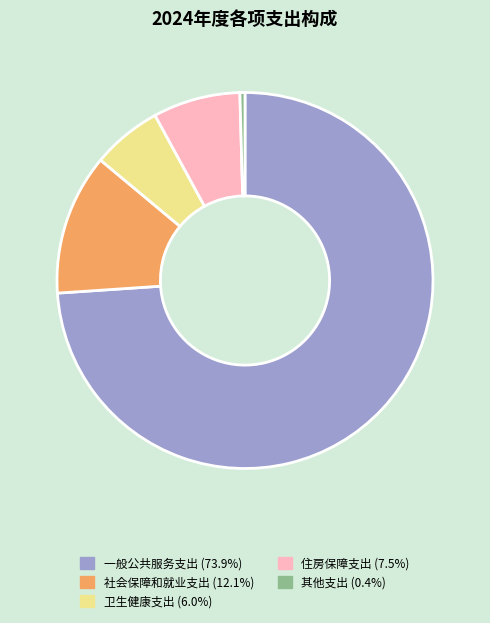

Is there a majority slice in this chart?

Yes